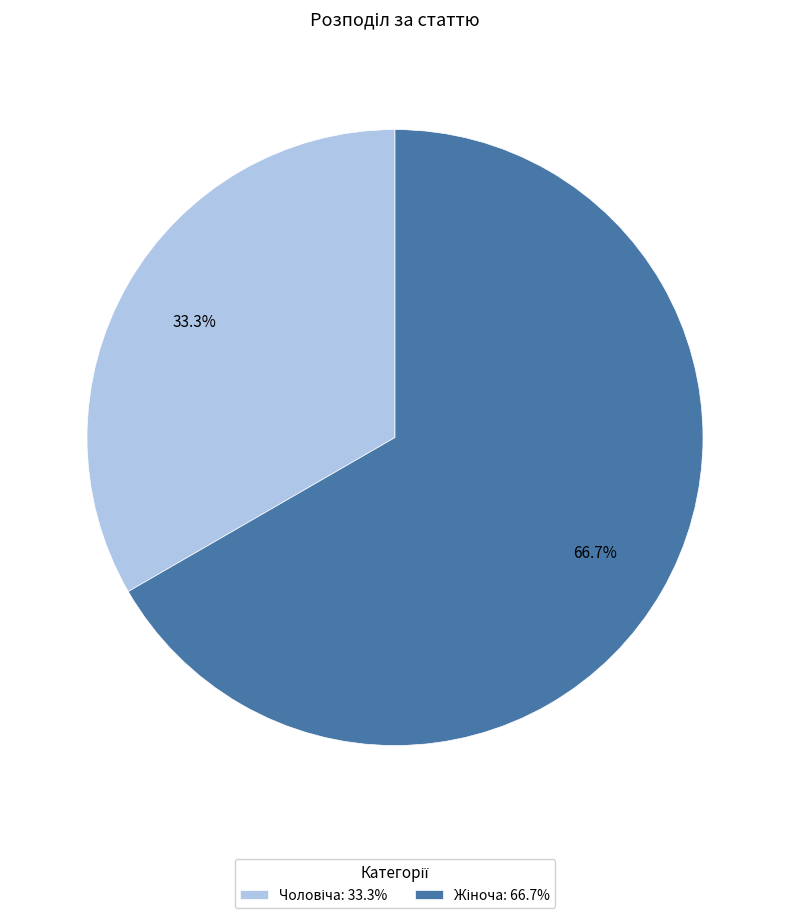

Is there a majority slice in this chart?

Yes